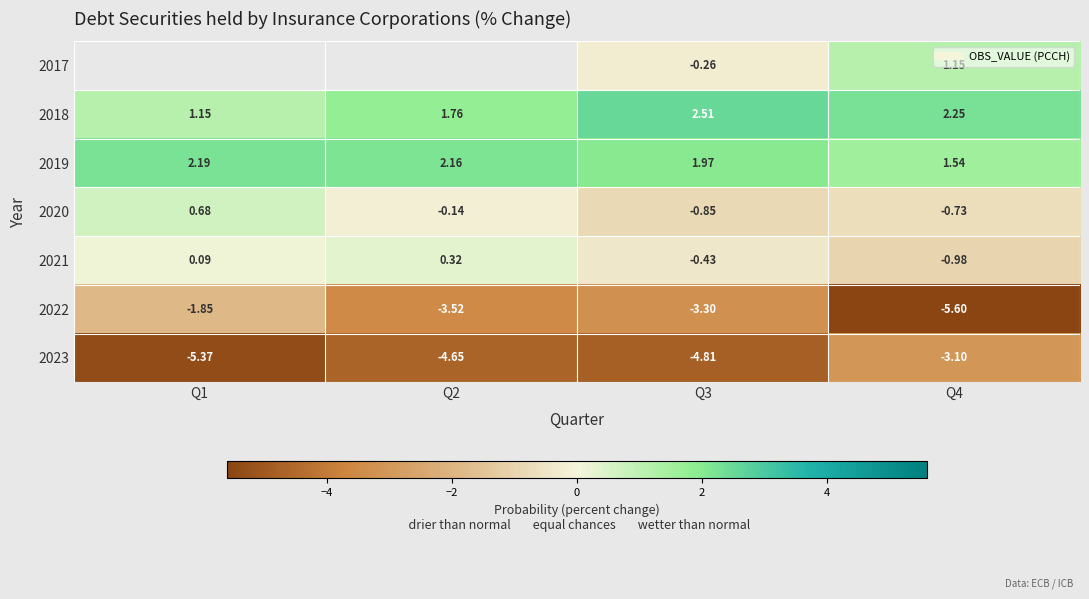

List the labels in order of 2022 value, largest first.

Q1, Q3, Q2, Q4